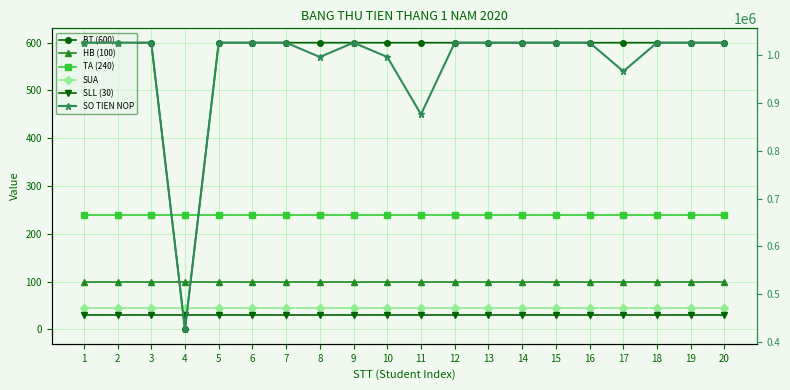

What is the maximum value for HB (100)?

100.0